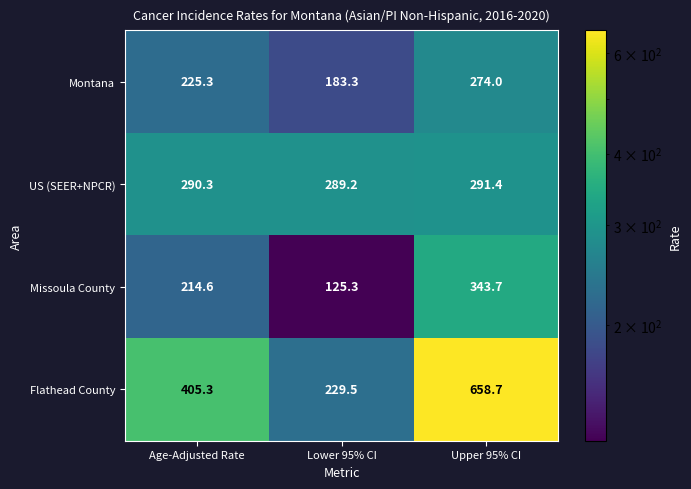

What is the difference between the second highest and minimum values in the US (SEER+NPCR) series?

1.1